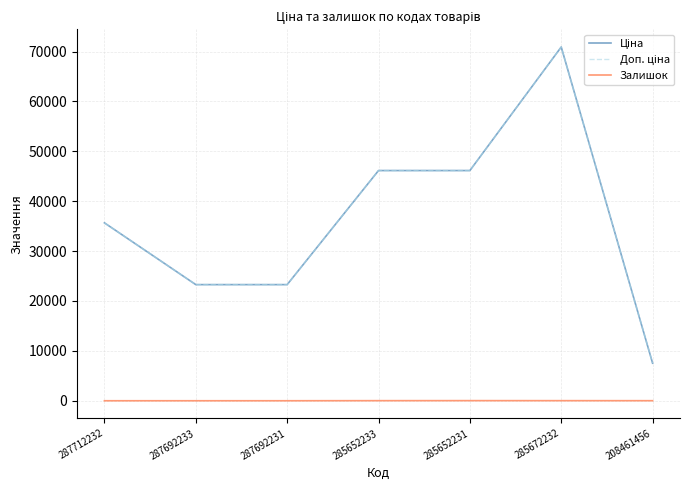

Rank the categories by Ціна value from lowest to highest.

208461456, 287692233, 287692231, 287712232, 285652233, 285652231, 285672232